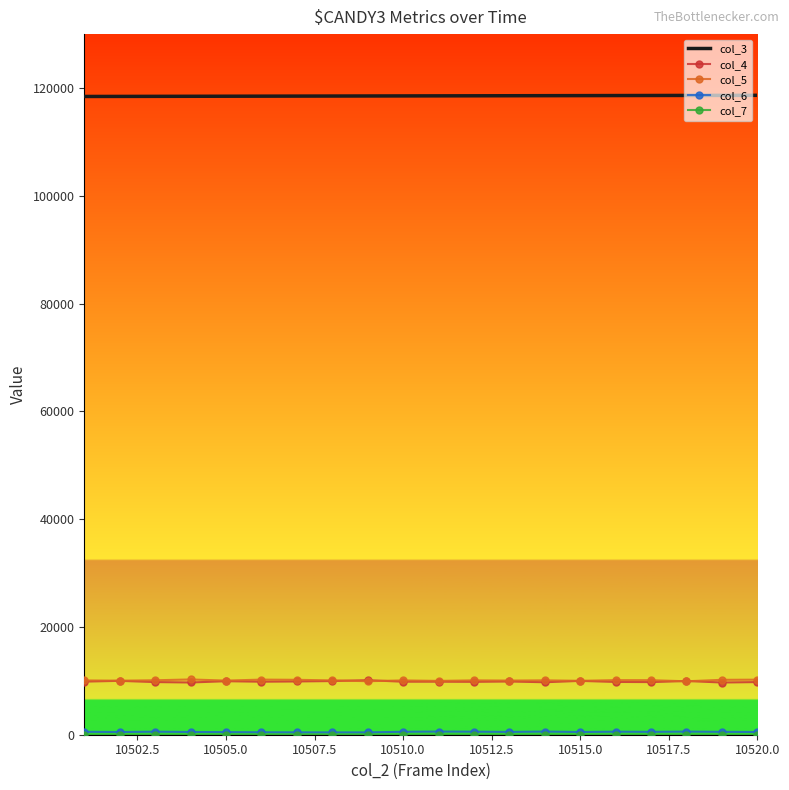

What is the maximum value shown in the chart?

118644